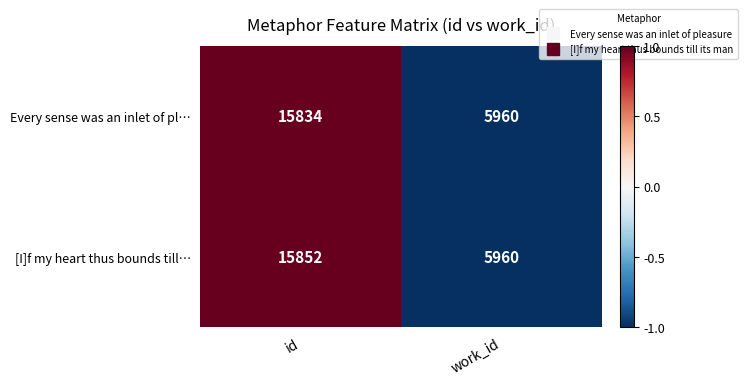

What is the spread (max minus min) of values at id?

18